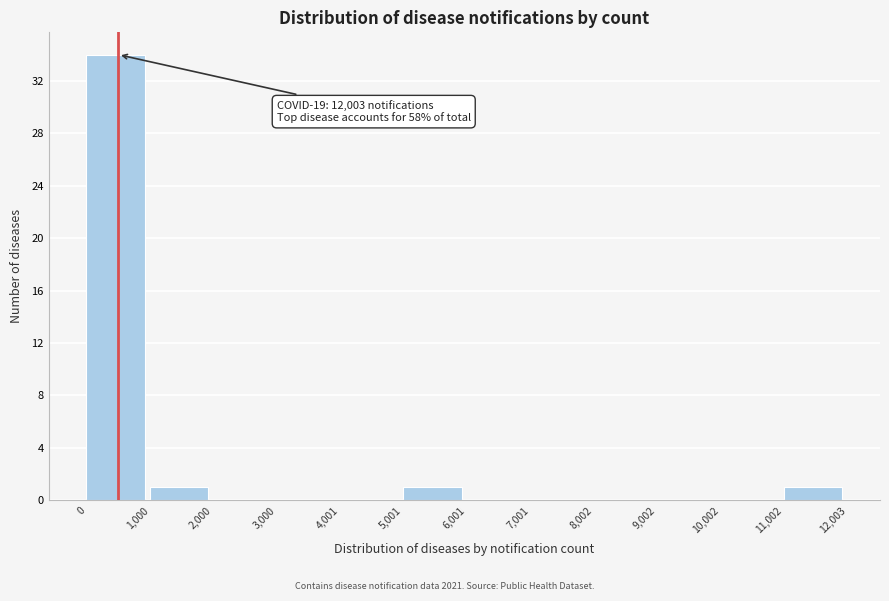

Which range on the x-axis has the tallest bar?

0 to 1,000